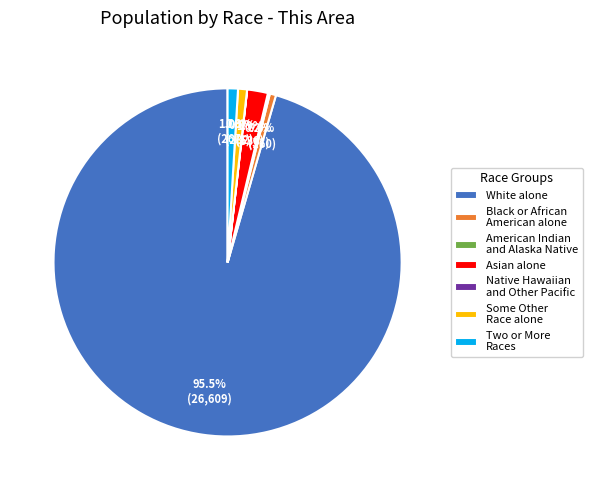

Which category has the biggest portion of the pie?

White alone